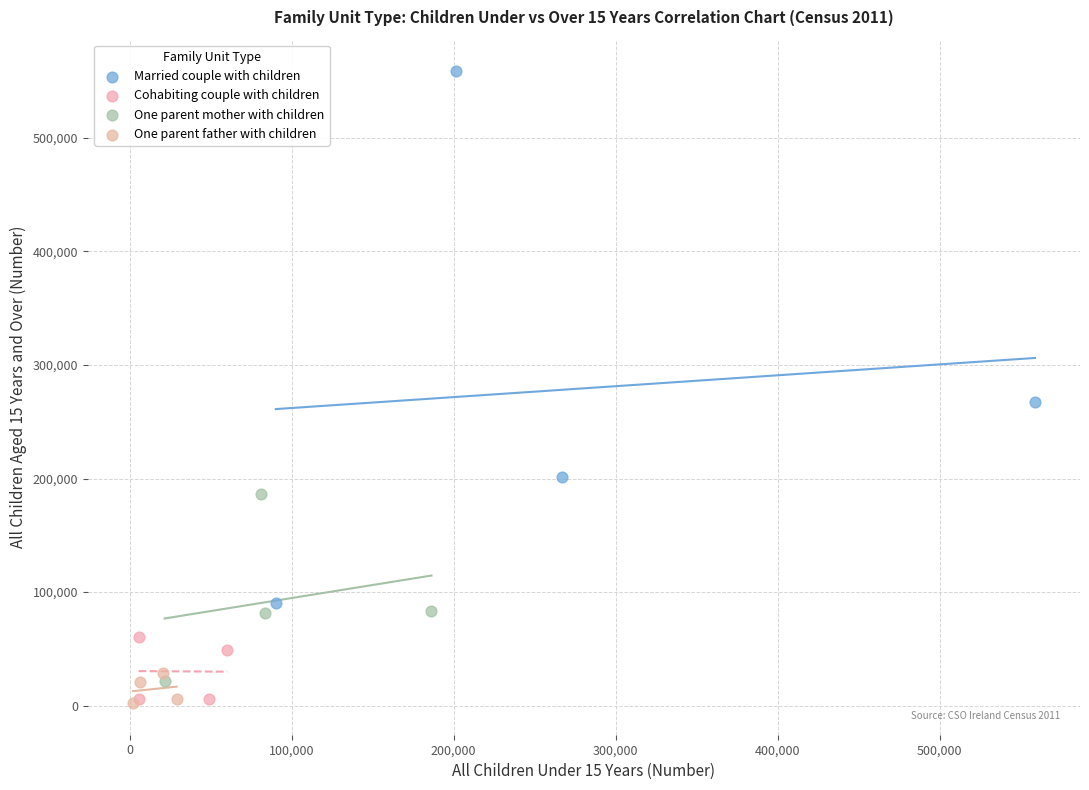

Which series has the largest Y range (max minus min)?

Married couple with children